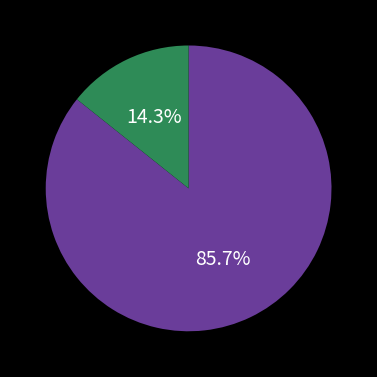

Is there any slice that represents more than half of the pie?

Yes